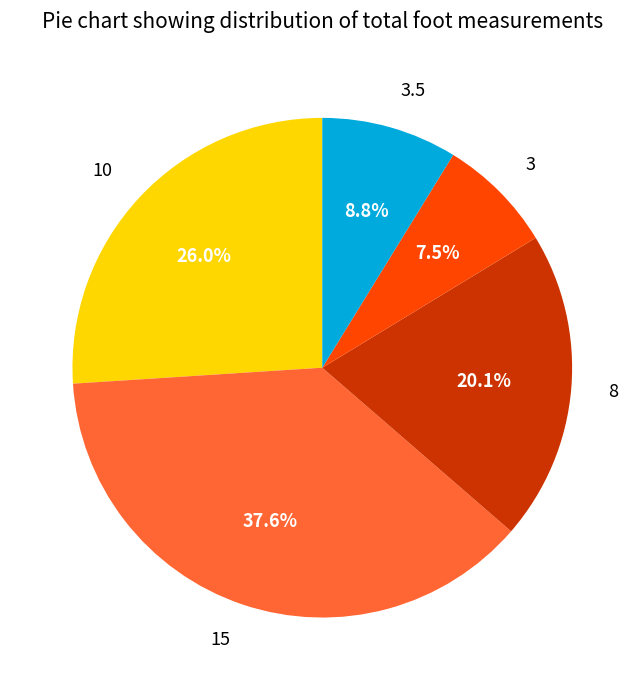

Combined, do 3 and 15 account for over 50%?

No